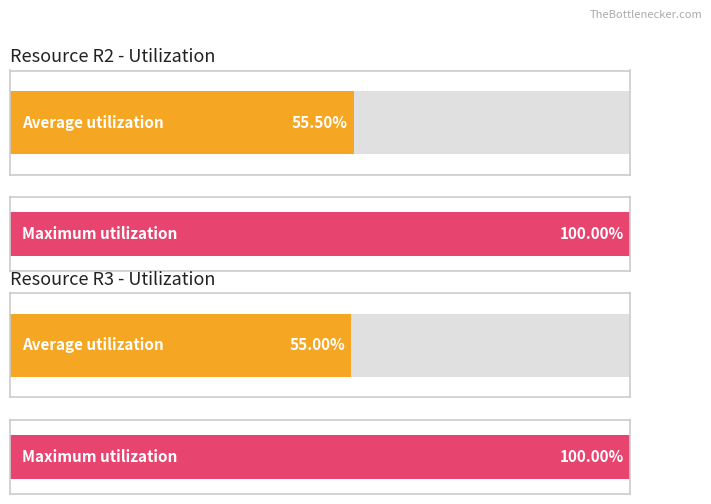

What are all the series names shown in the legend?

Average utilization, Maximum utilization